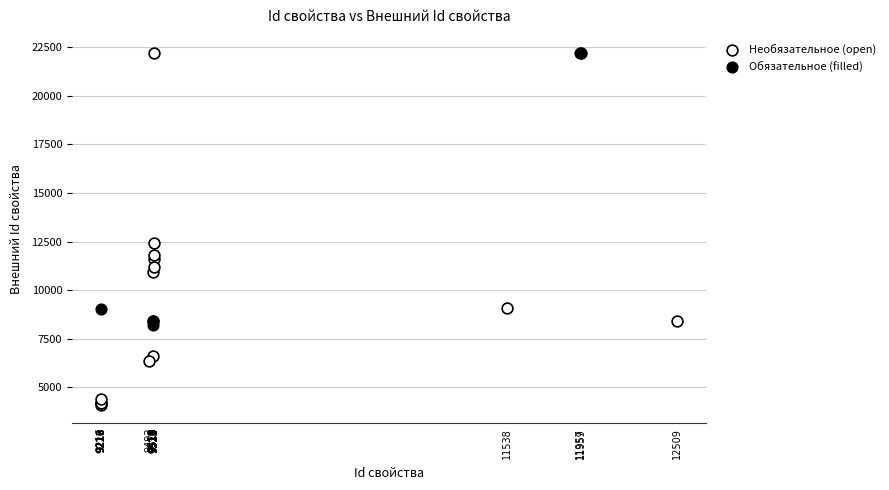

Which series contains the lowest Y value?

Необязательное (open)